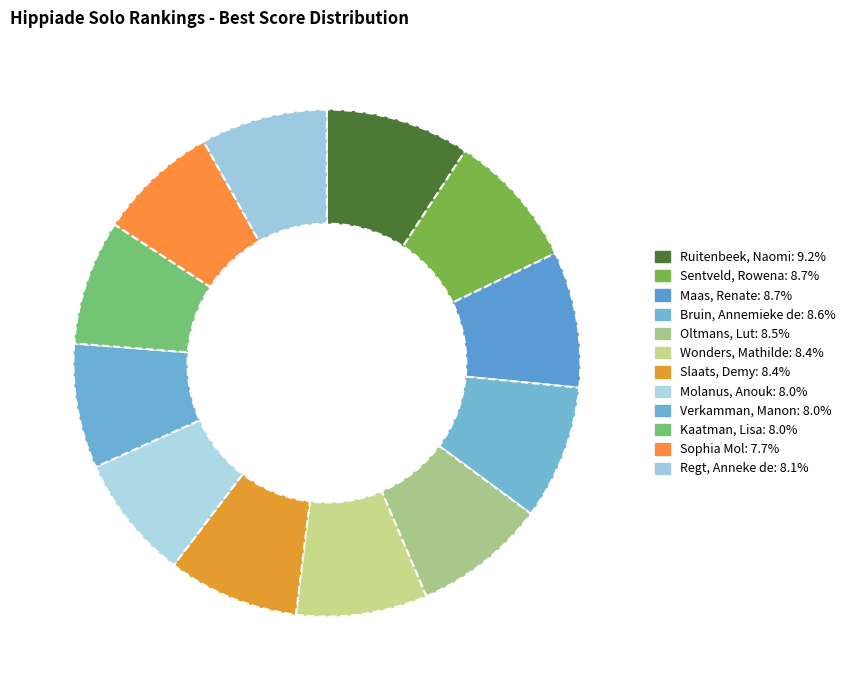

How many slices are in this pie chart?

12